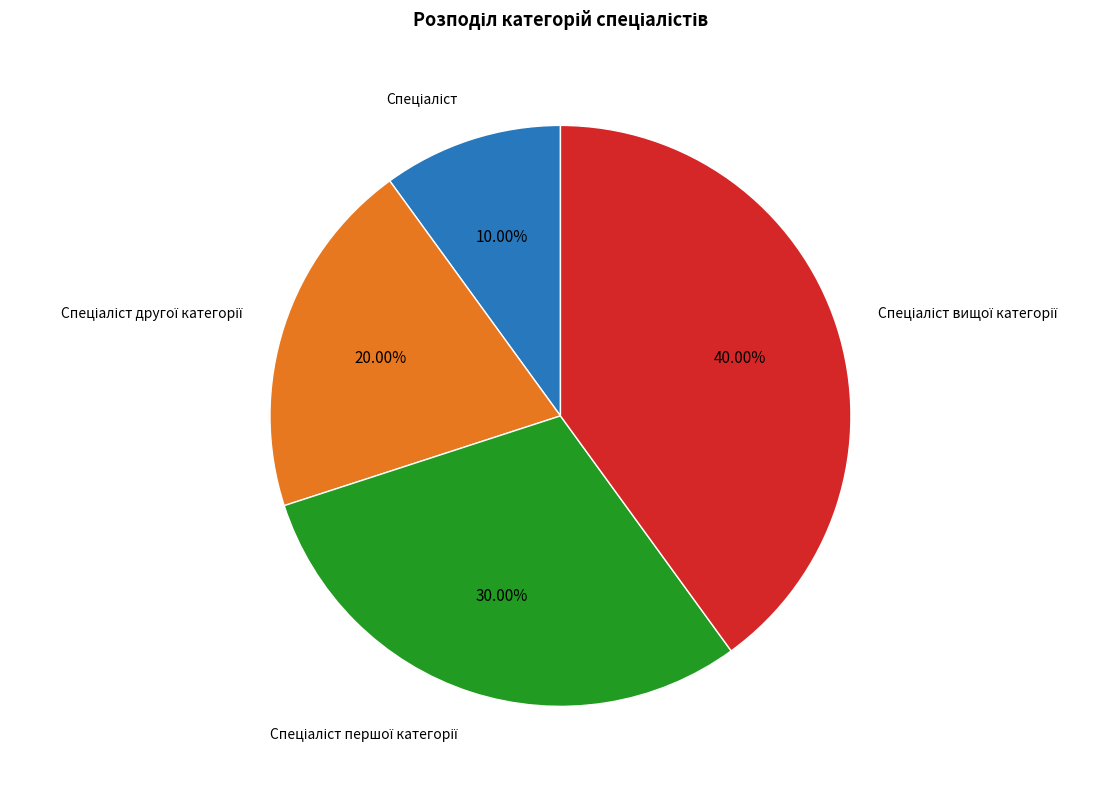

Does any single category account for the majority?

No